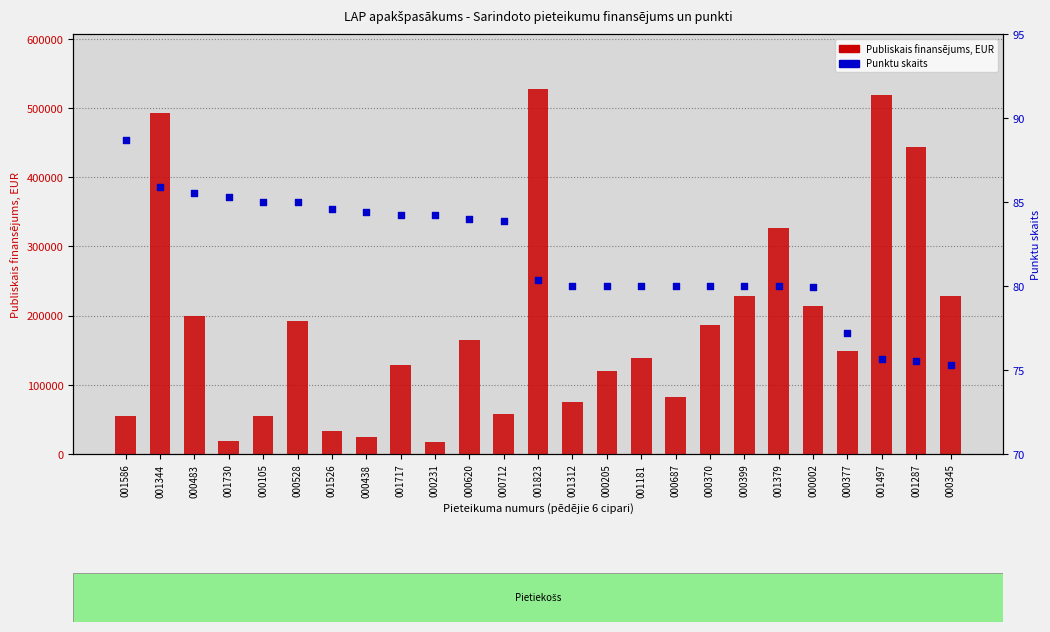

Which series contains the lowest Y value?

Punktu skaits